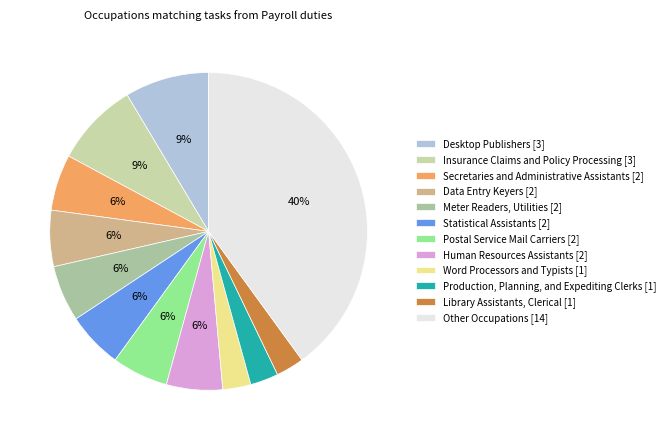

How many segments does this pie chart have?

12